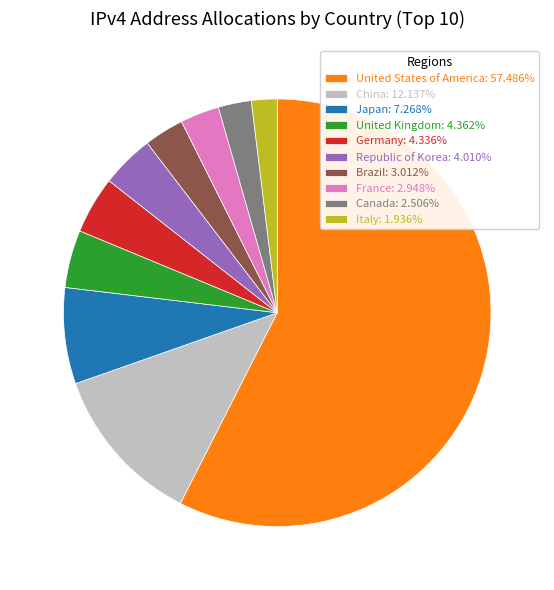

Is the sum of France: 2.948% and Canada: 2.506% greater than half?

No